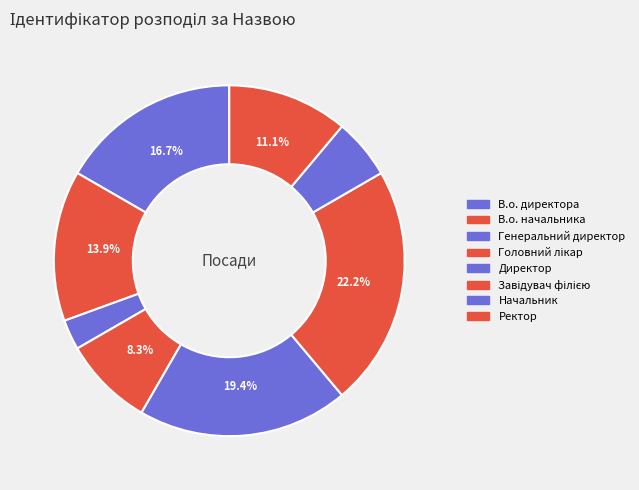

To the nearest percent, what is the average slice percentage?

12%